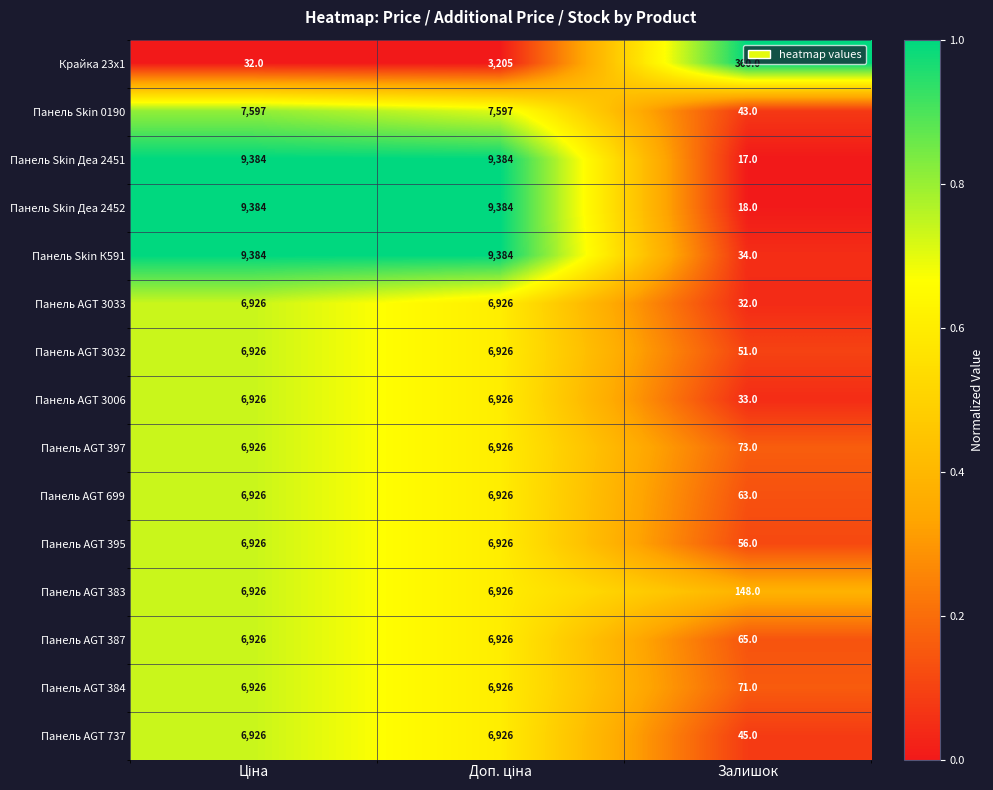

How many data points does each series have?

3